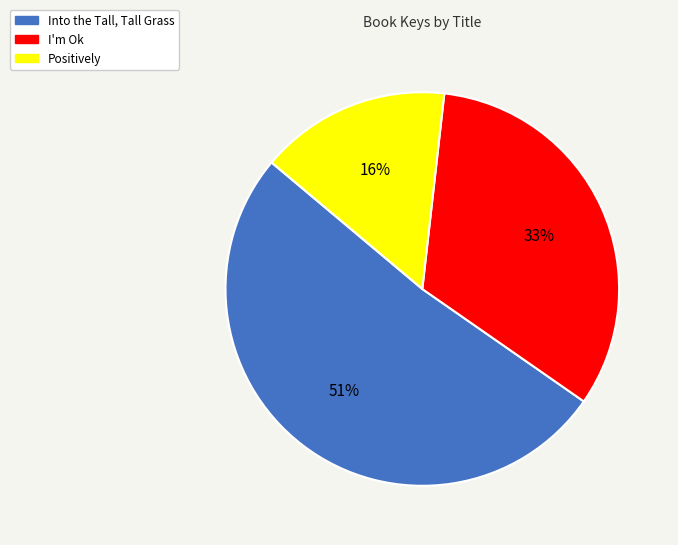

Rank the categories by value from highest to lowest.

Into the Tall, Tall Grass, I'm Ok, Positively